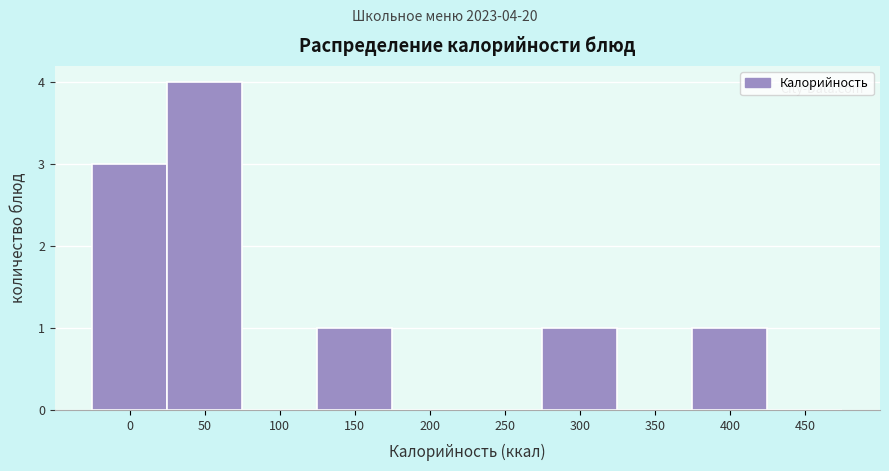

Reading left to right, transcribe all the data shown in this chart.

0=3	50=4	100=0	150=1	200=0	250=0	300=1	350=0	400=1	450=0